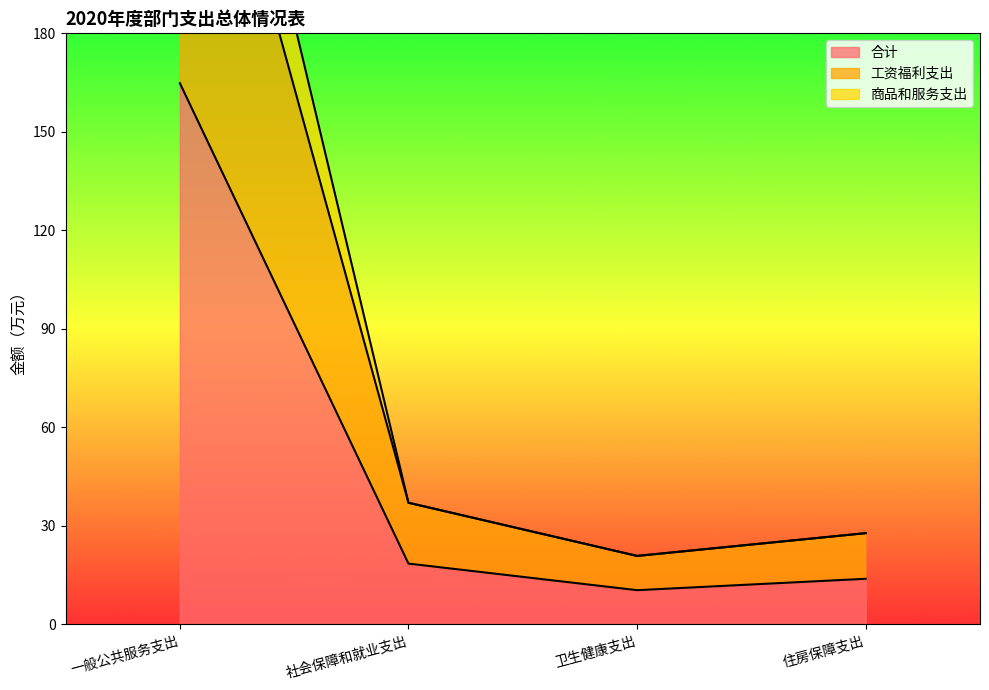

What is the total value across all series at 一般公共服务支出?

784.6